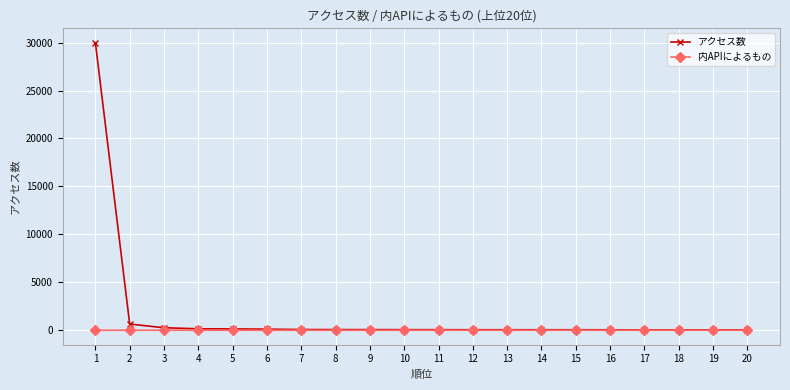

What is the approximate value of アクセス数 at 5?

137